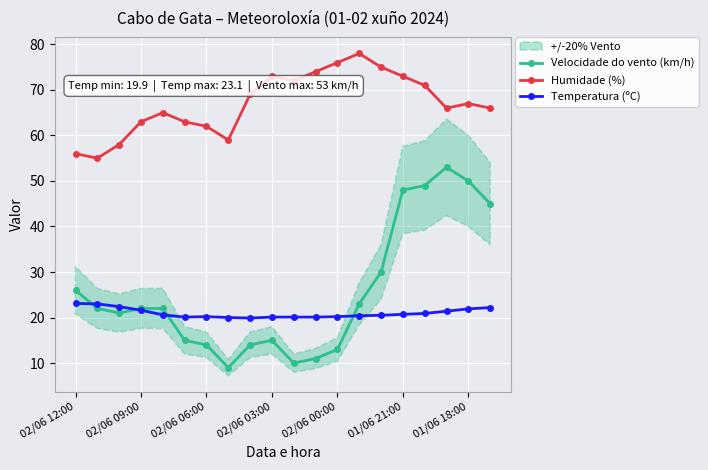

True or false: Temperatura (ºC) has a value of 33.7 at 01/06 21:00.

False